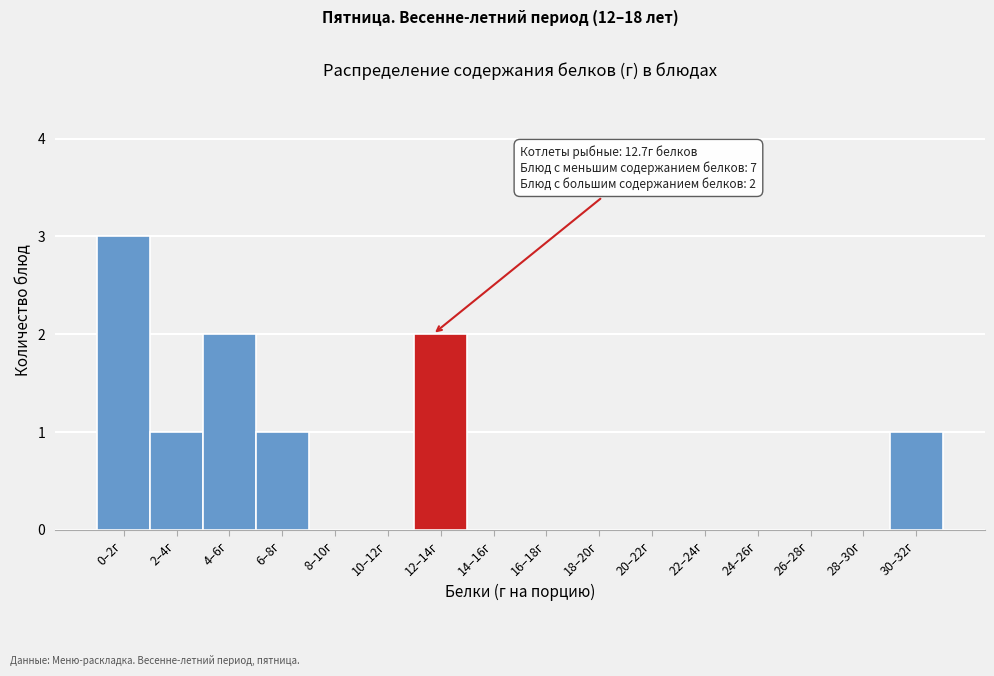

Reading left to right, what are all the values shown in this chart?

0–2г=3	2–4г=1	4–6г=2	6–8г=1	8–10г=0	10–12г=0	12–14г=2	14–16г=0	16–18г=0	18–20г=0	20–22г=0	22–24г=0	24–26г=0	26–28г=0	28–30г=0	30–32г=1